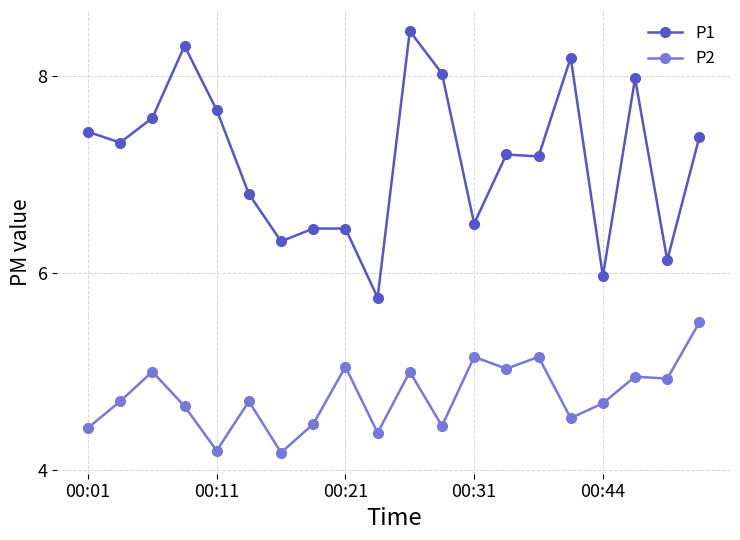

True or false: P1 has more than 0 interior local peaks.

True